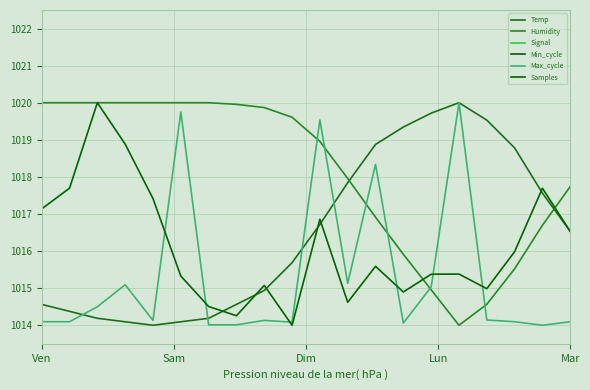

What is the difference between the Temp values at 13 and 7?

4.8